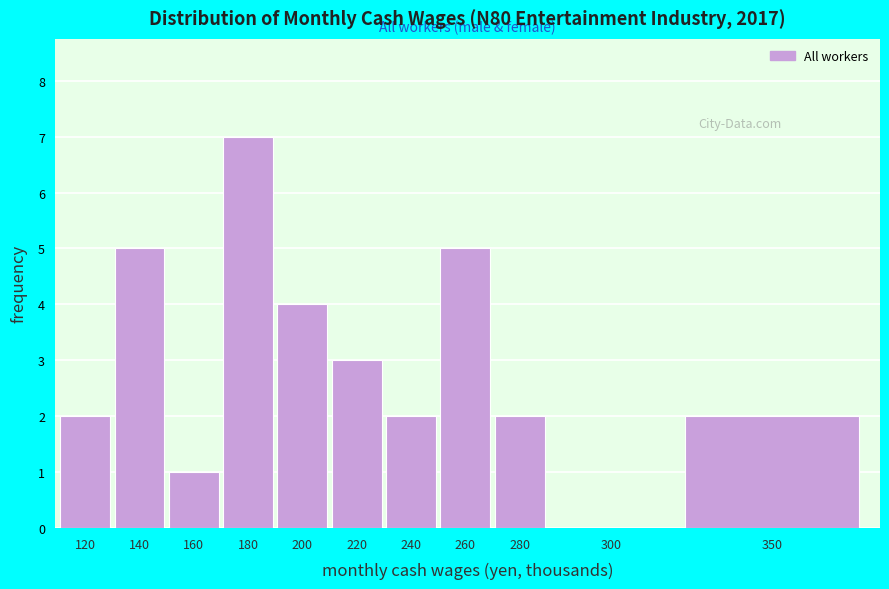

Reading right to left, extract all data points from this chart.

350=2	300=0	280=2	260=5	240=2	220=3	200=4	180=7	160=1	140=5	120=2